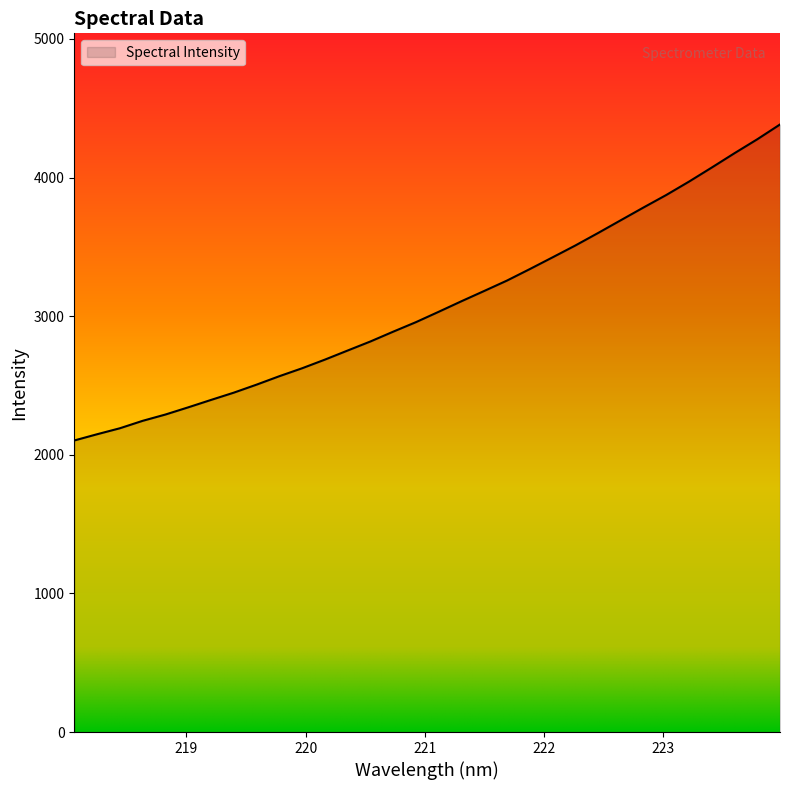

Does the chart display data point markers on the line(s)?

No